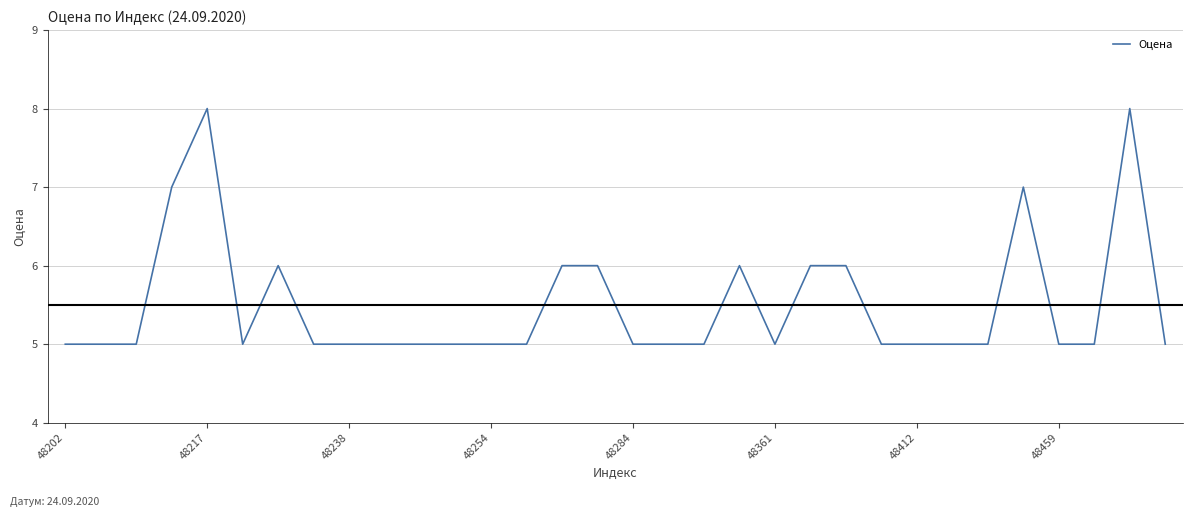

Reading left to right, extract all data points from this chart.

5	5	5	7	8	5	6	5	5	5	5	5	5	5	6	6	5	5	5	6	5	6	6	5	5	5	5	7	5	5	8	5